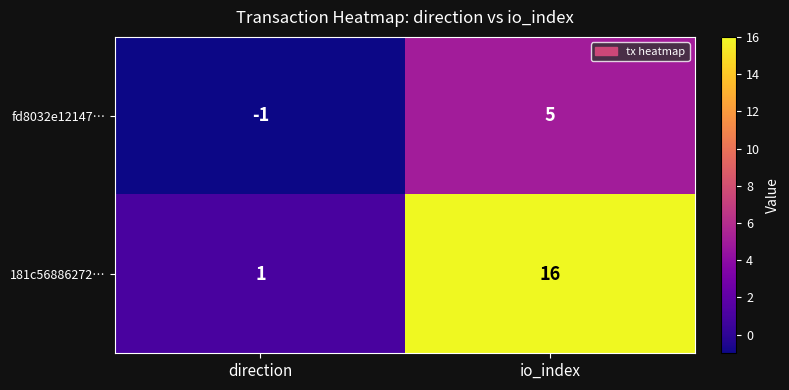

The 181c56886272… series shows 24 at io_index. True or false?

False